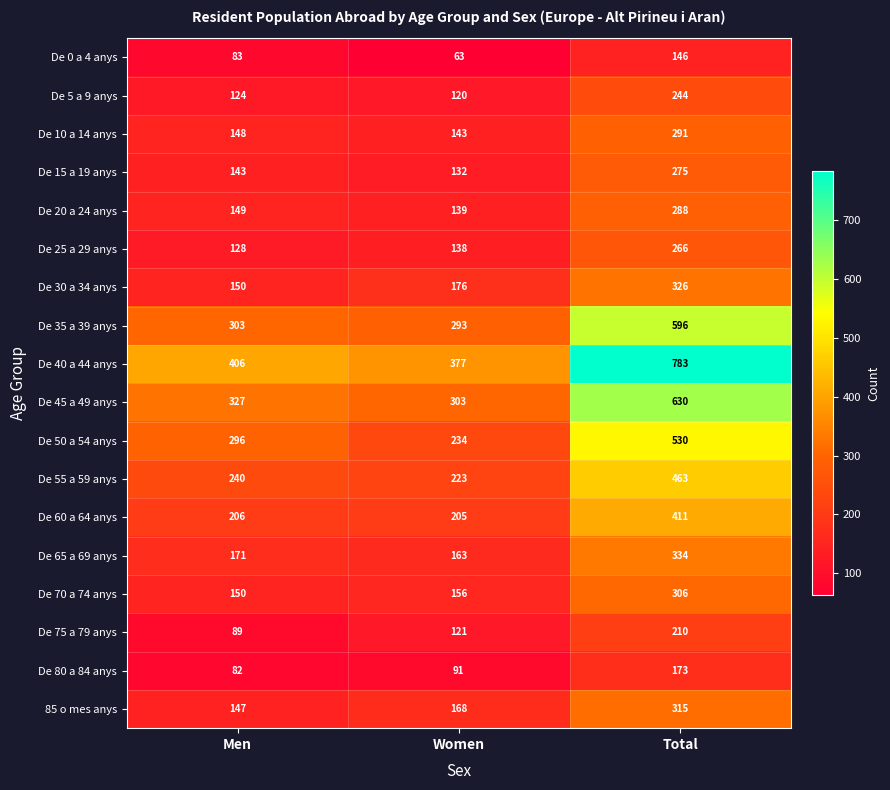

The De 30 a 34 anys series shows 176 at Women. True or false?

True